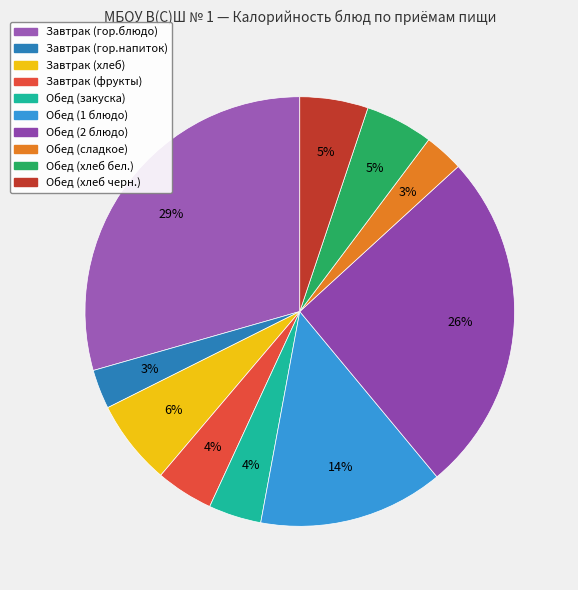

Which category has the biggest portion of the pie?

Завтрак (гор.блюдо)